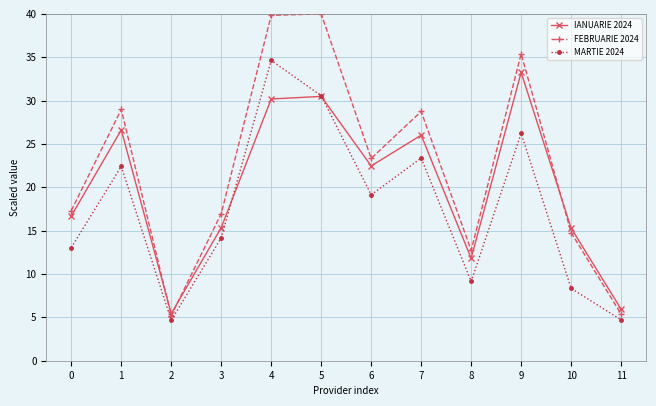

Reading left to right, what are all the values shown in this chart?

IANUARIE 2024: 16.7	26.6	5.4	15.3	30.2	30.5	22.5	26.0	11.8	33.2	15.3	6.0
FEBRUARIE 2024: 17.3	29.0	5.2	17.0	39.8	40.0	23.3	28.7	12.7	35.4	14.8	5.4
MARTIE 2024: 13.0	22.4	4.7	14.2	34.6	30.6	19.1	23.4	9.1	26.2	8.3	4.7